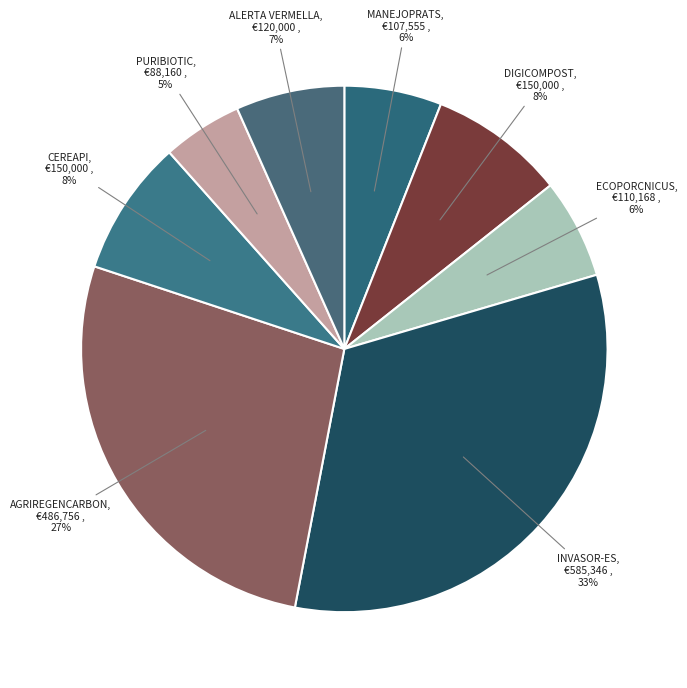

Count the number of slices in the pie.

8